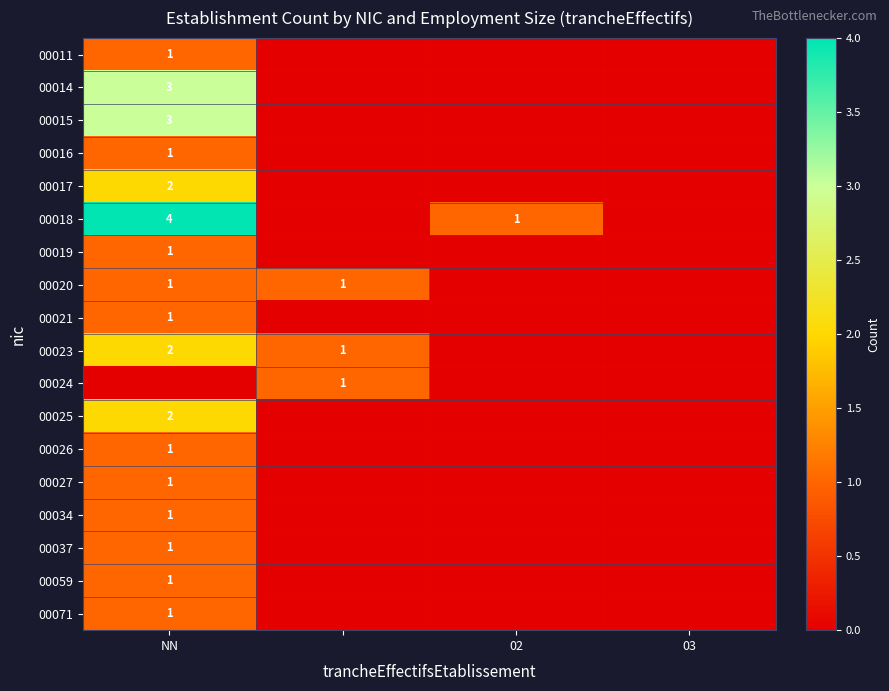

True or false: 00020 has a value of 1 at NN.

True